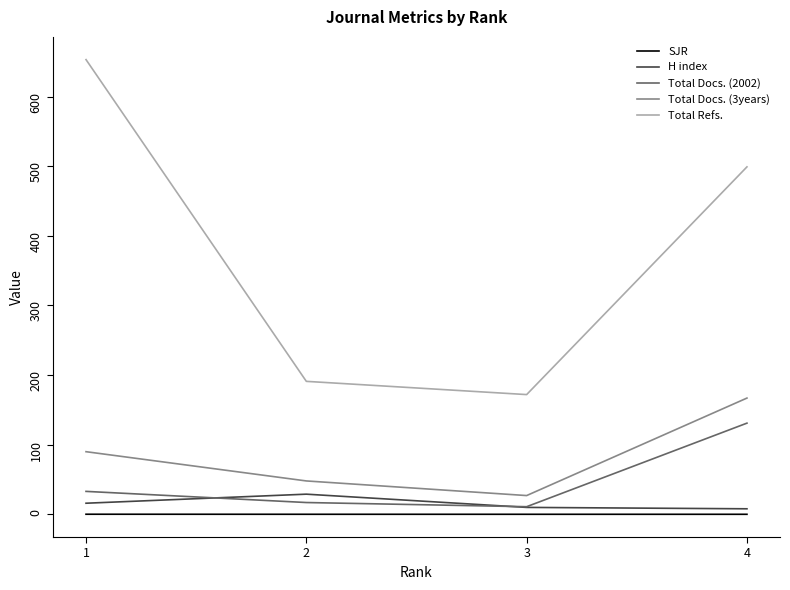

At 1, list the series in order from largest to smallest.

Total Refs., Total Docs. (3years), Total Docs. (2002), H index, SJR